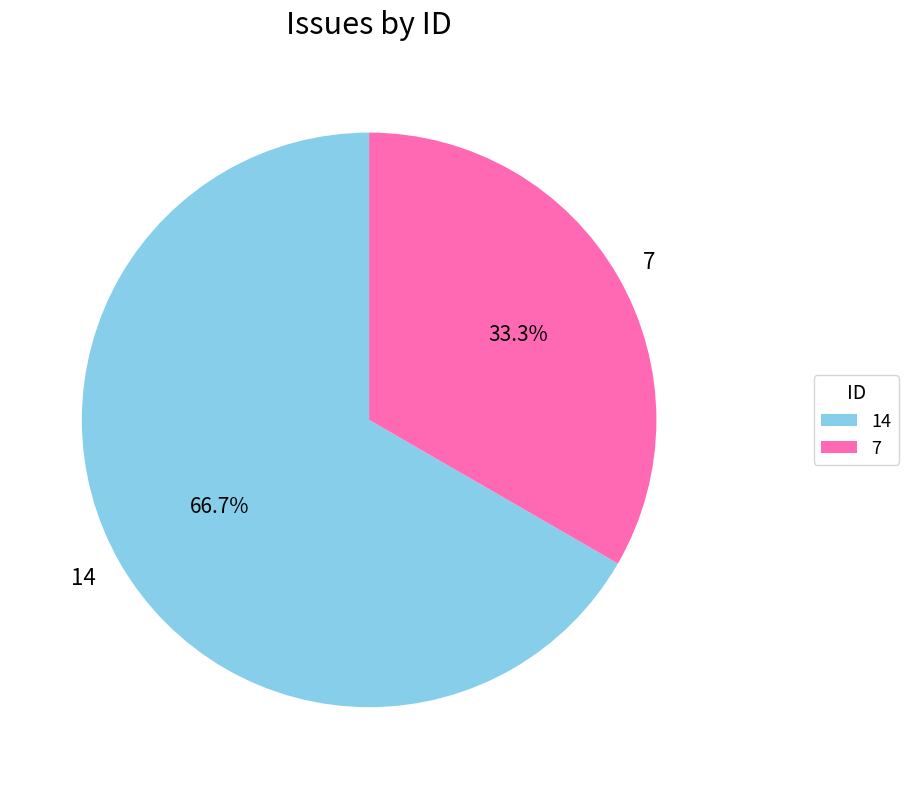

To the nearest percent, what is the combined percentage of 7 and 14?

100%